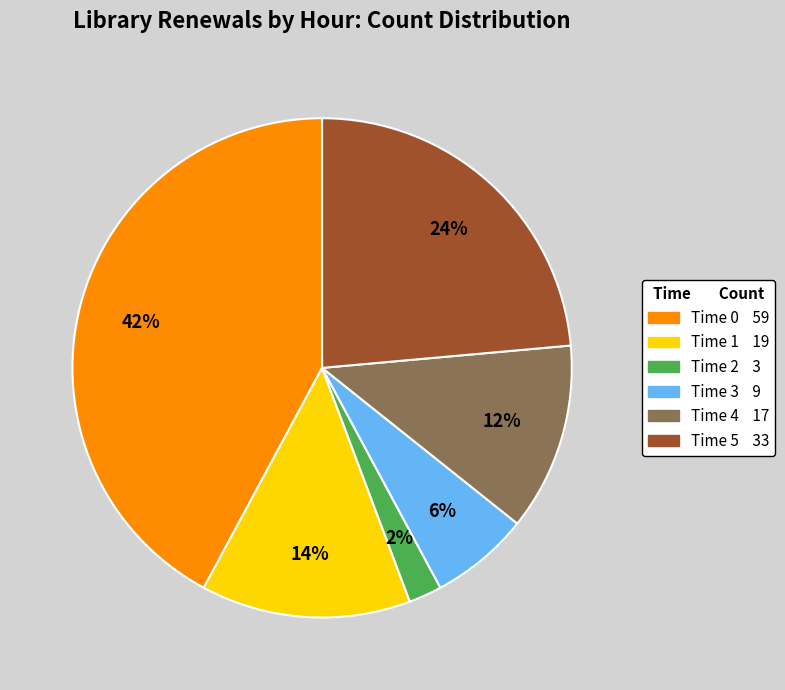

Is there a majority slice in this chart?

No